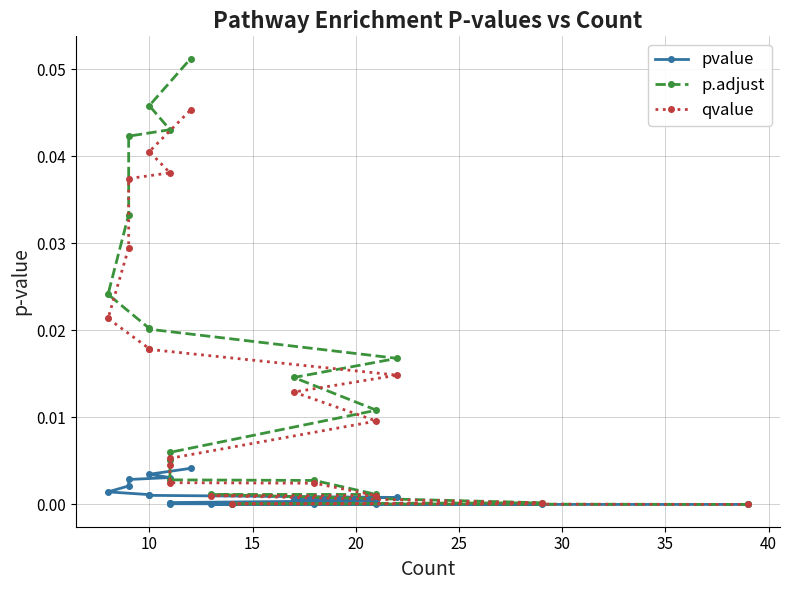

Which series has the largest total across all categories?

p.adjust